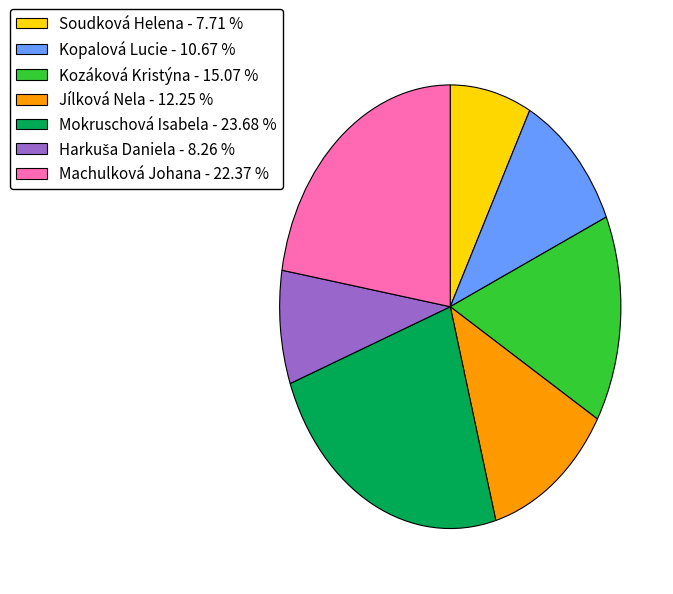

Is the sum of Kopalová Lucie - 10.67 % and Jílková Nela - 12.25 % greater than half?

No